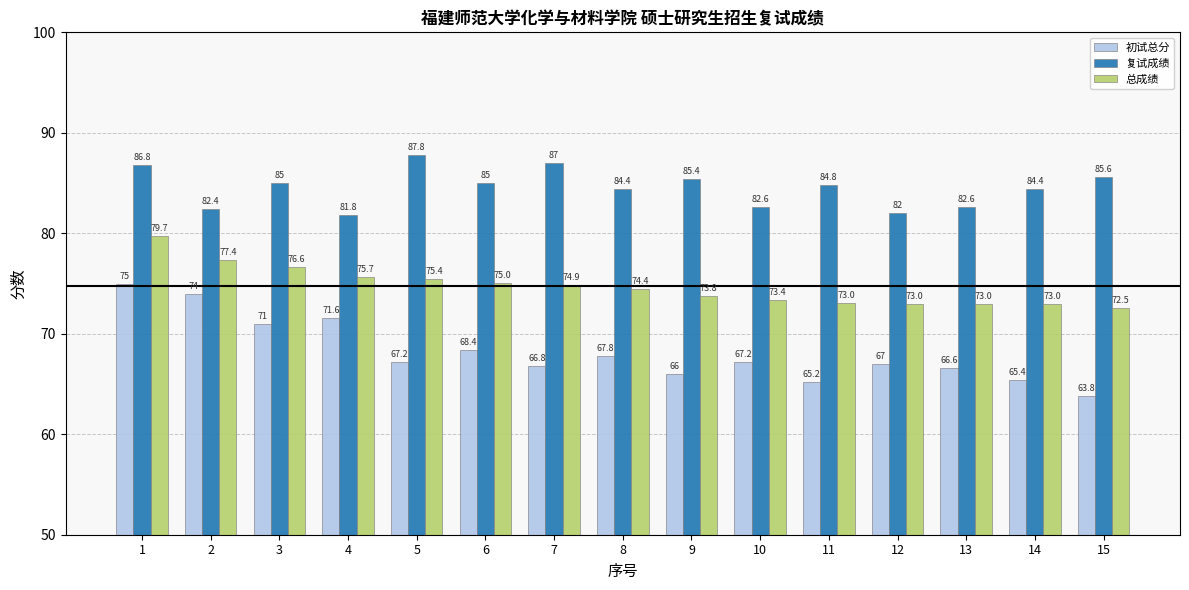

Reading right to left, what are all the values shown in this chart?

初试总分: 63.8	65.4	66.6	67.0	65.2	67.2	66.0	67.8	66.8	68.4	67.2	71.6	71.0	74.0	75.0
复试成绩: 85.6	84.4	82.6	82.0	84.8	82.6	85.4	84.4	87.0	85.0	87.8	81.8	85.0	82.4	86.8
总成绩: 72.5	73.0	73.0	73.0	73.0	73.4	73.8	74.4	74.9	75.0	75.4	75.7	76.6	77.4	79.7